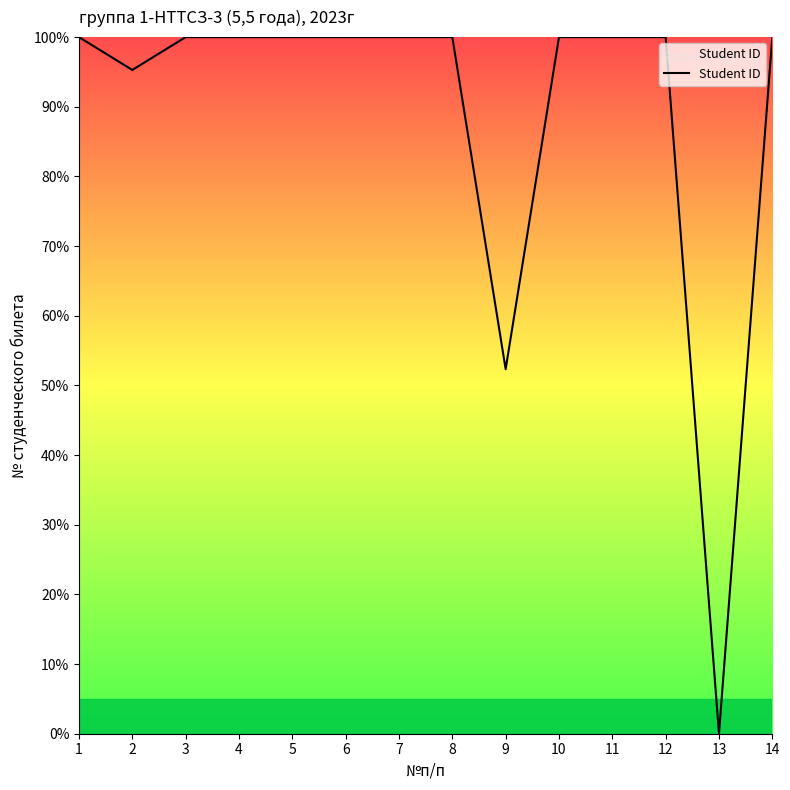

What is the difference between the maximum and minimum values?

100.0